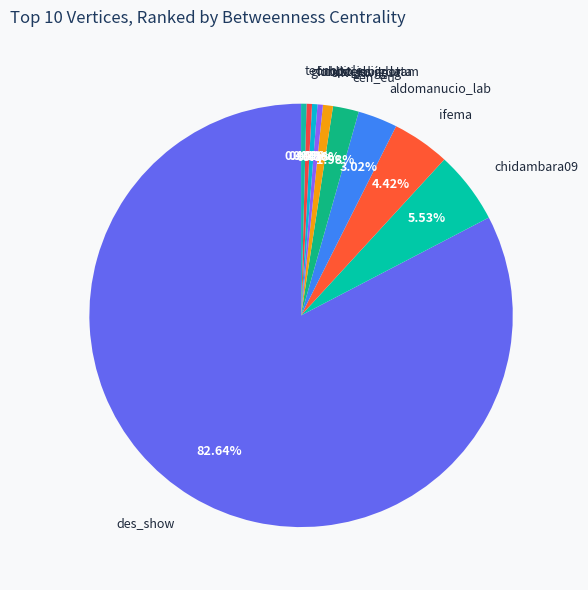

To the nearest percent, what is the combined percentage of chidambara09 and des_show?

88%